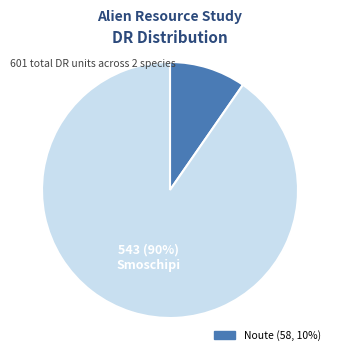

To the nearest percent, what is the average slice percentage?

50%